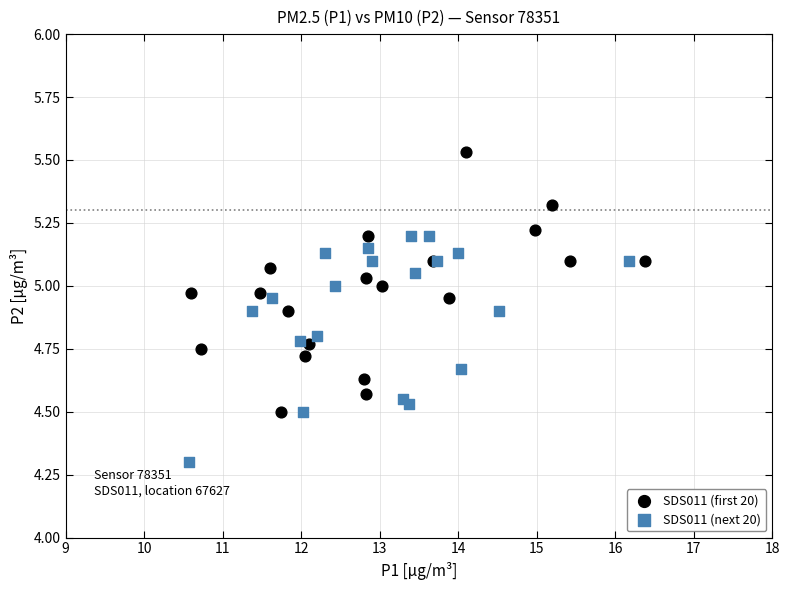

Which series contains the highest Y value?

SDS011 (first 20)